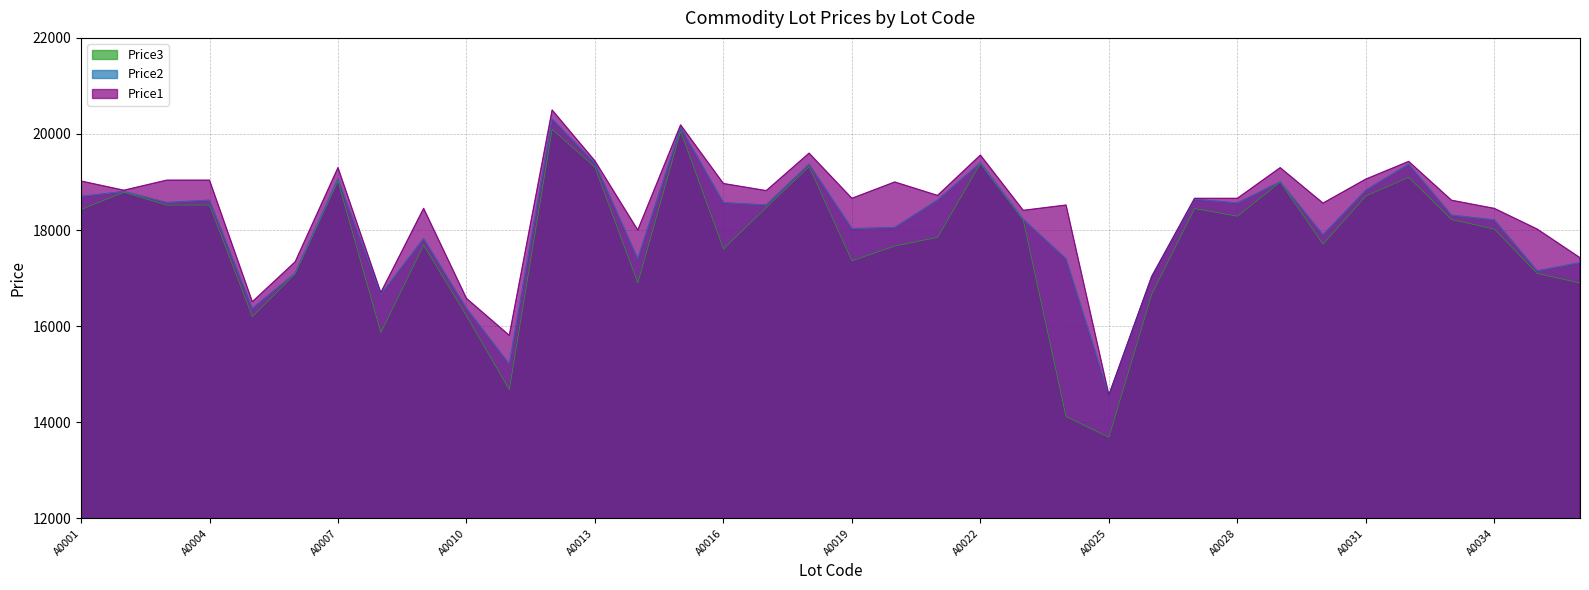

List the labels in order of Price1 value, smallest first.

A0025, A0011, A0005, A0010, A0008, A0026, A0006, A0036, A0014, A0035, A0023, A0034, A0009, A0024, A0030, A0033, A0019, A0027, A0028, A0021, A0017, A0002, A0016, A0020, A0001, A0003, A0004, A0031, A0029, A0007, A0032, A0013, A0022, A0018, A0015, A0012